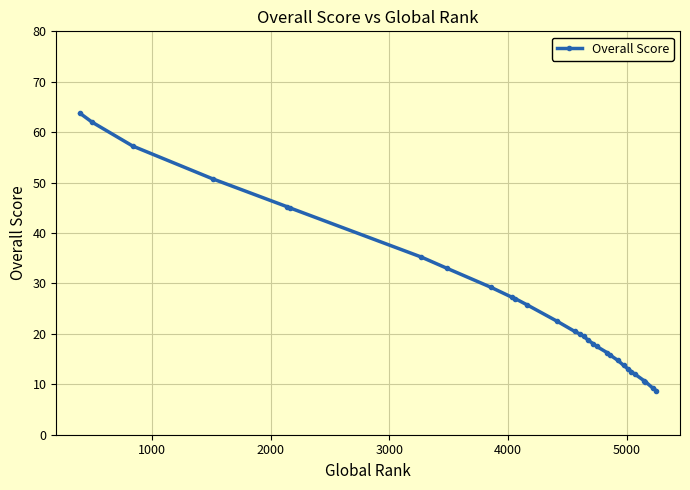

What is the sum of all values?

775.5